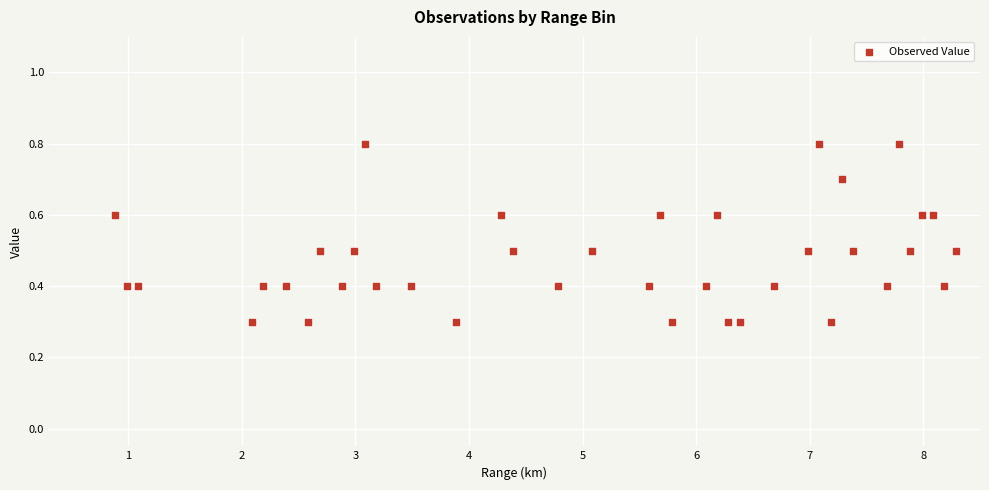

What is the range of X values (max minus min)?

7.4